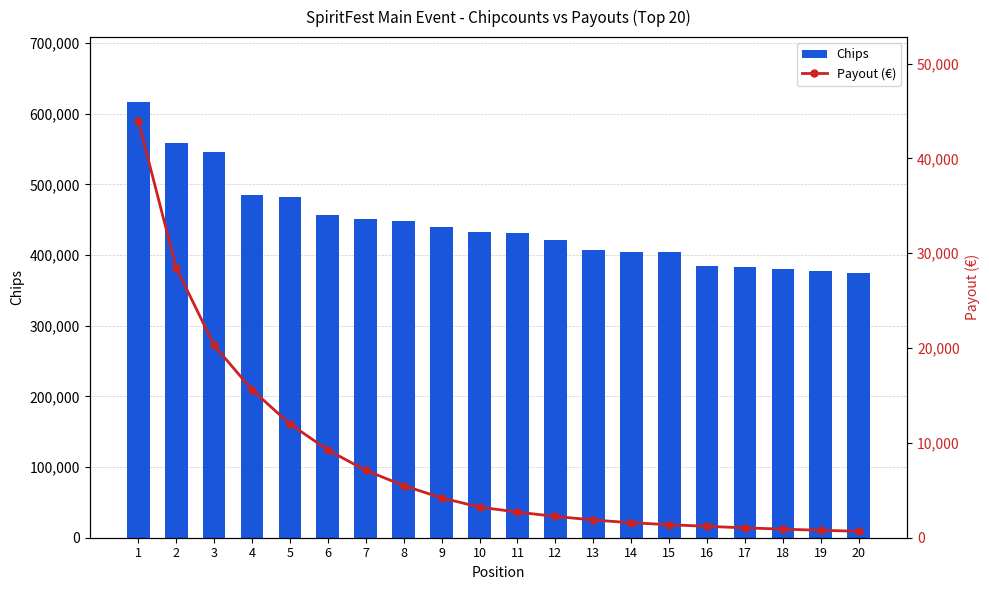

Between 10 and 17, which is larger?

10